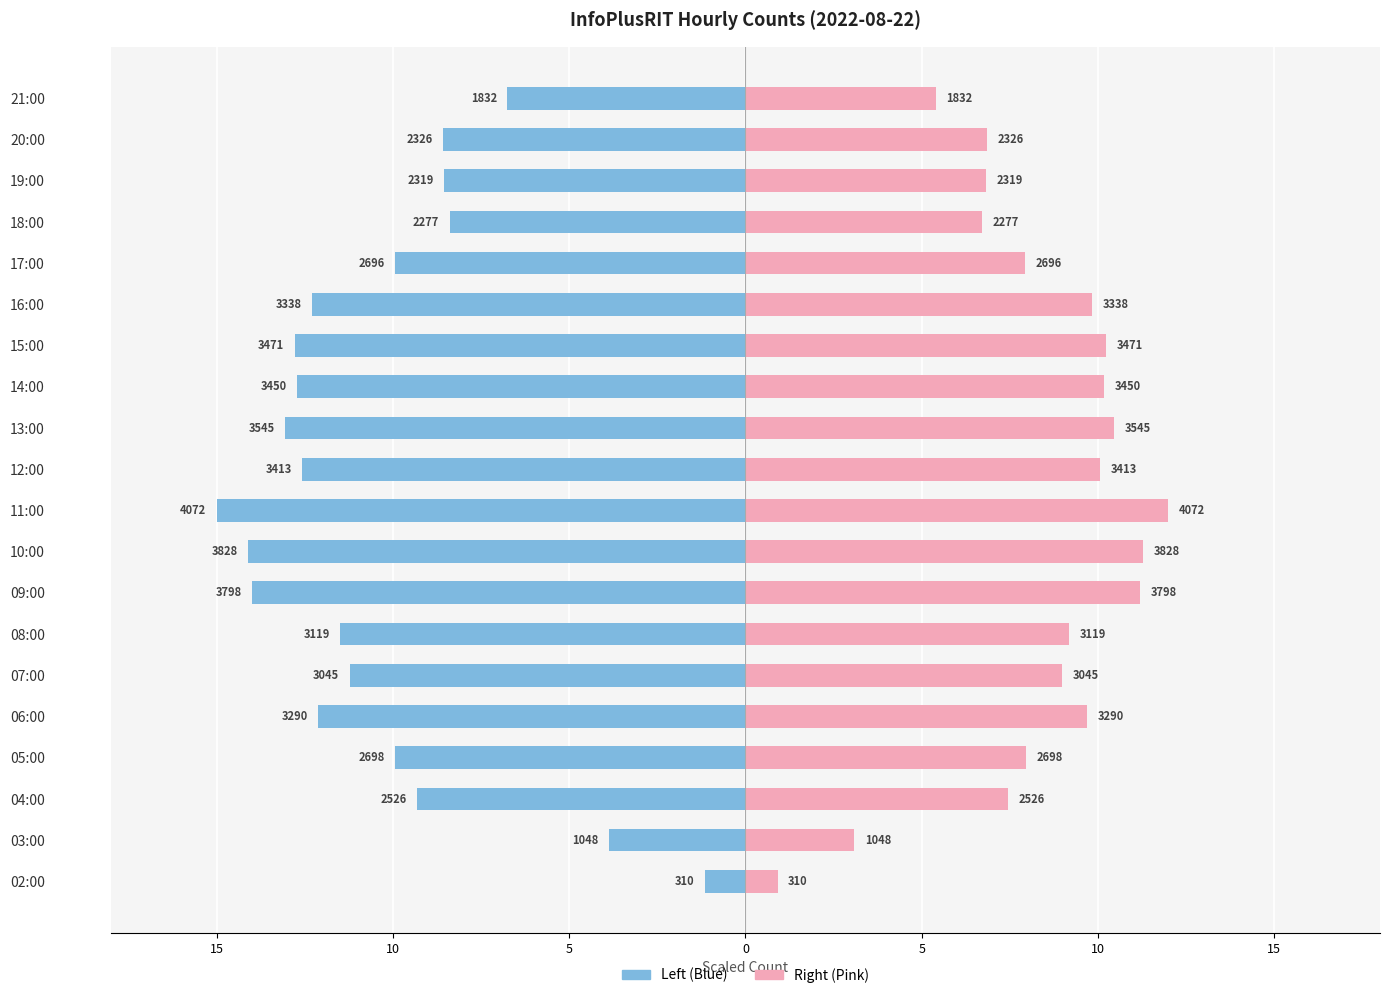

Which series has the largest range (max minus min)?

col_3 (Left)